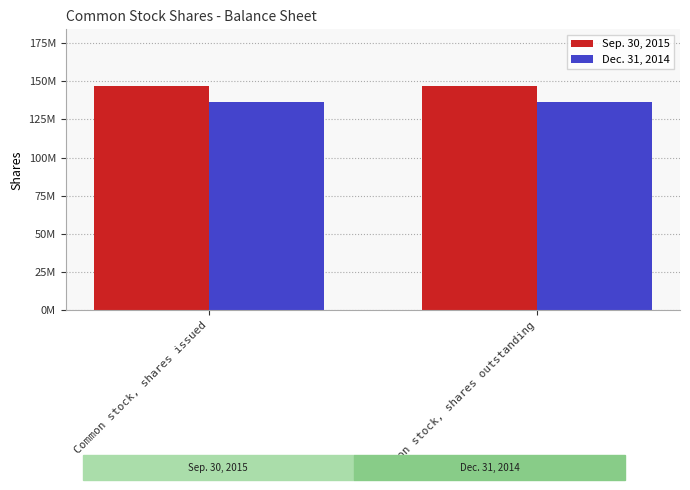

List the series in order of their peak value, lowest first.

Dec. 31, 2014, Sep. 30, 2015